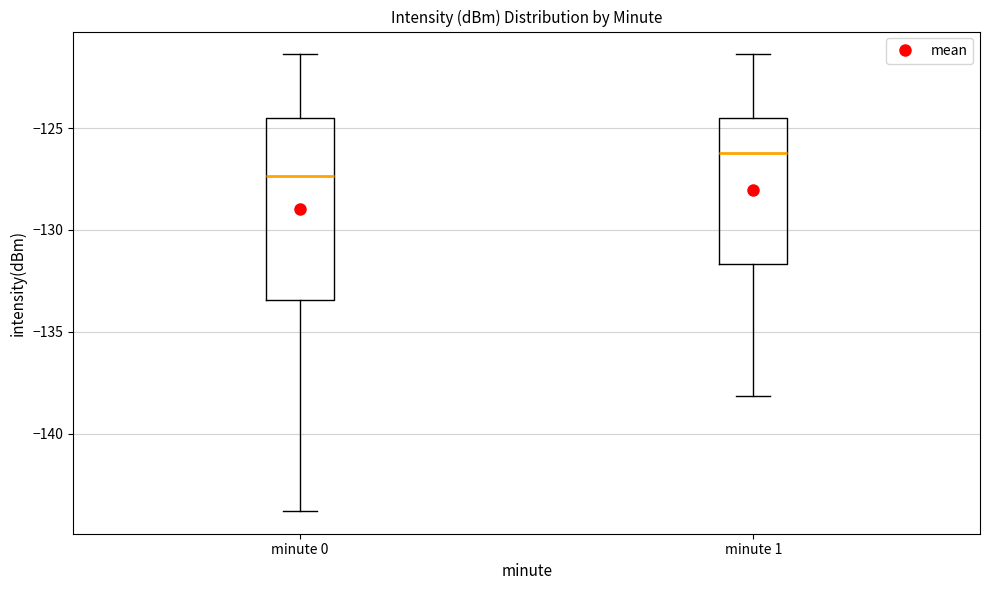

Which box has the lowest median line?

minute 0